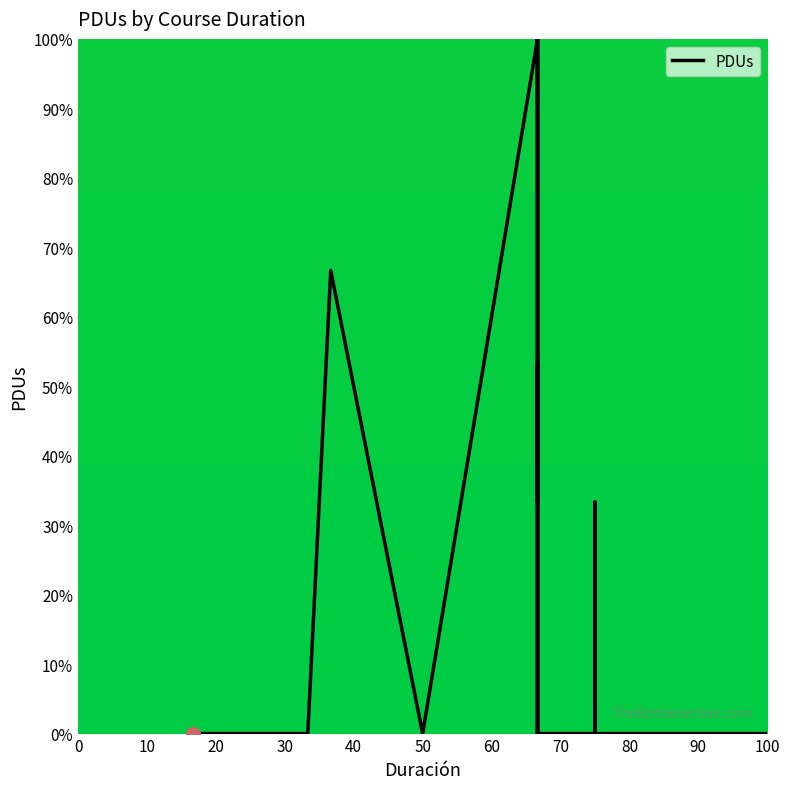

At which label is the value closest to 50?

40